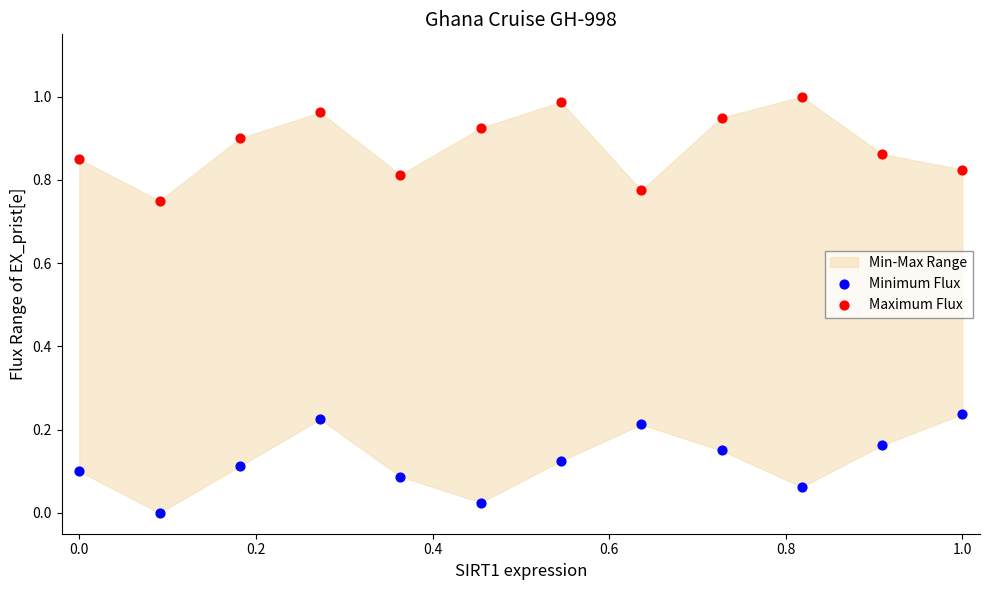

Which series contains the highest Y value?

Maximum Flux